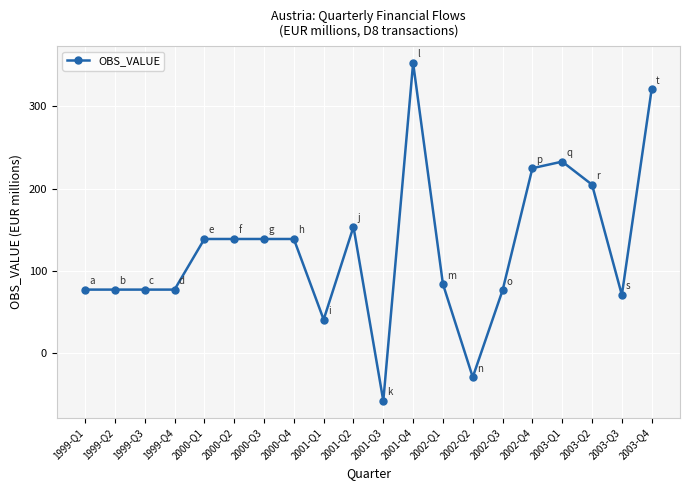

What is the difference between the maximum and minimum values?

410.5